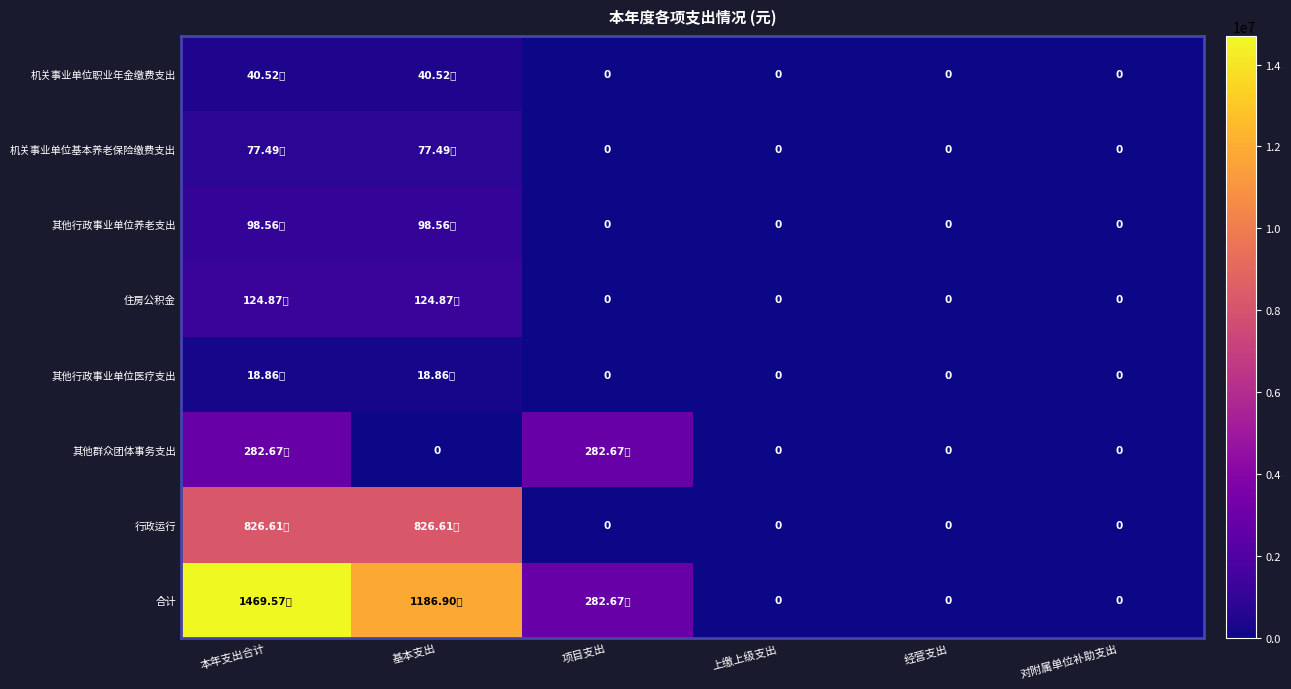

The value of 机关事业单位基本养老保险缴费支出 at 项目支出 is 0.0. True or false?

True